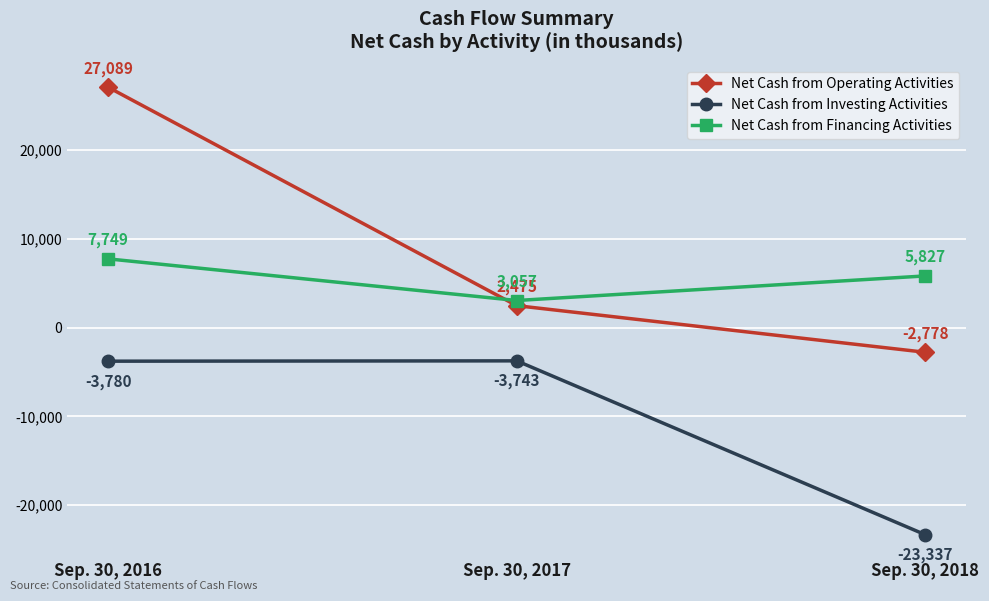

What is the value of the Net Cash from Operating Activities point at the 2nd from the left?

2475